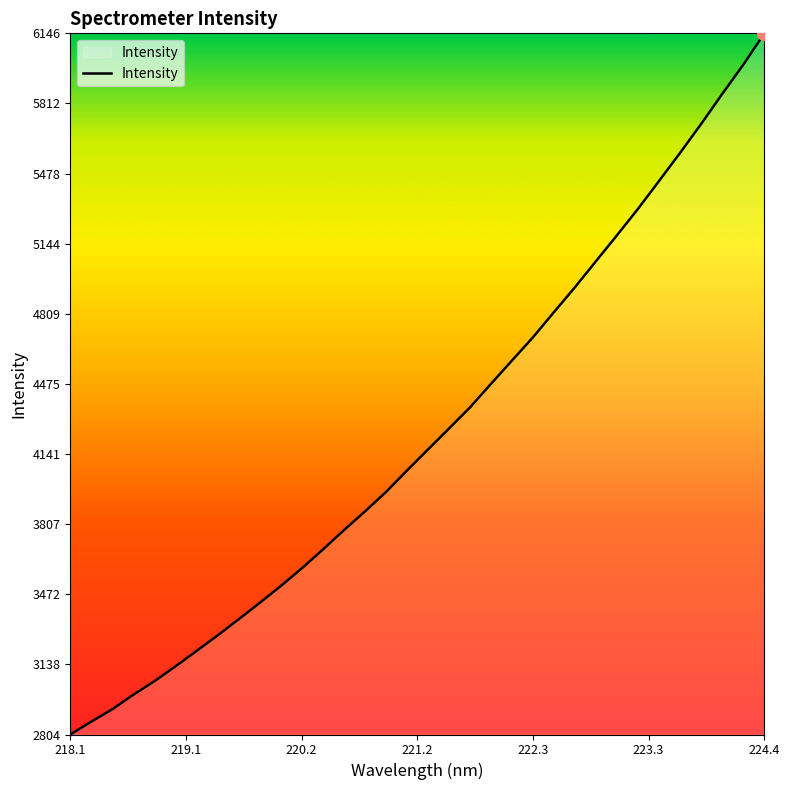

True or false: the data has more than 2 interior local peaks.

False